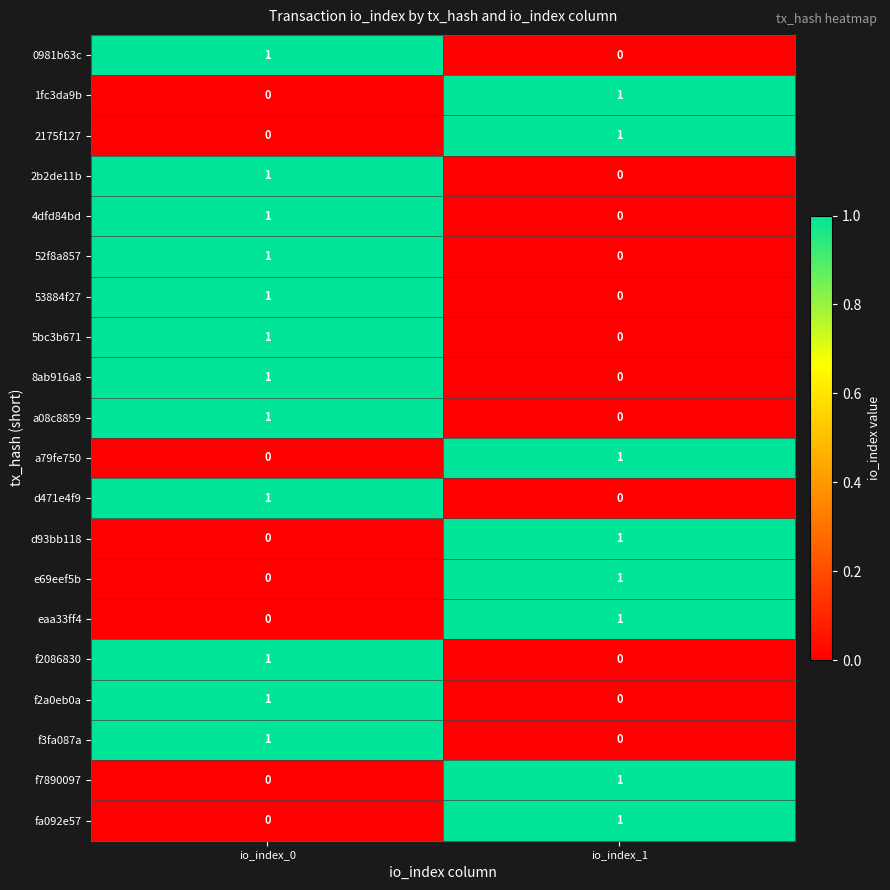

At which category is the sum across all series the highest?

io_index_0